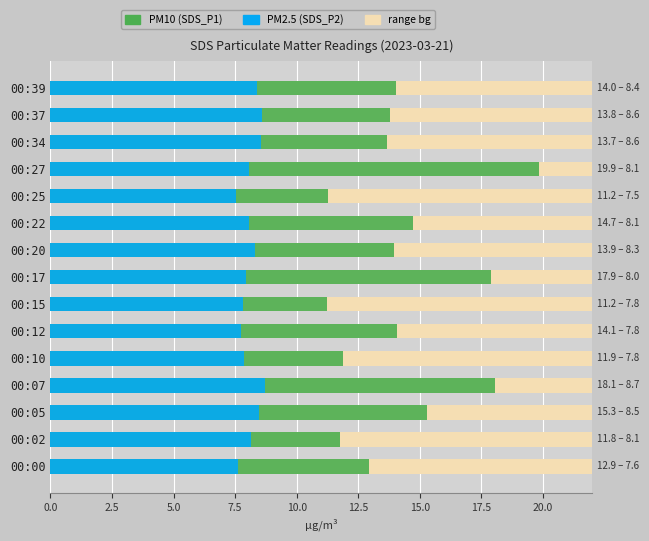

The value of SDS P1 (PM10) at 00:39 is 3.0. True or false?

False